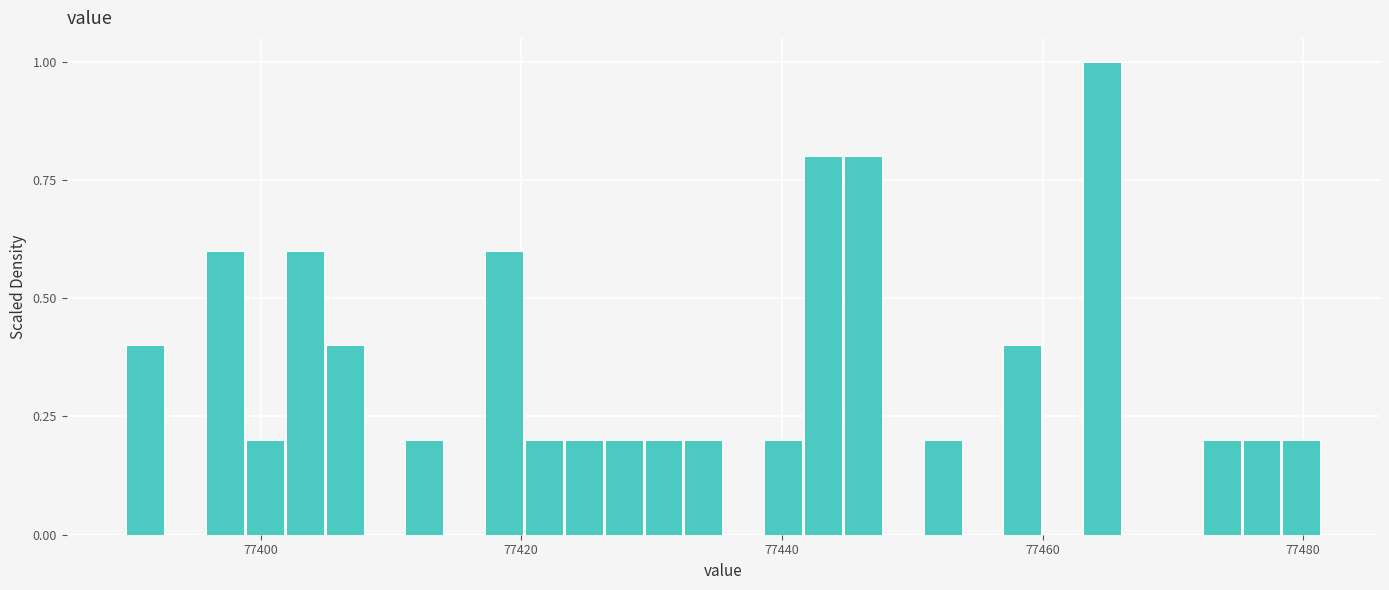

Around what value on the x-axis is the tallest bar? Give the approximate position of its centre, as read against the axis.

77464